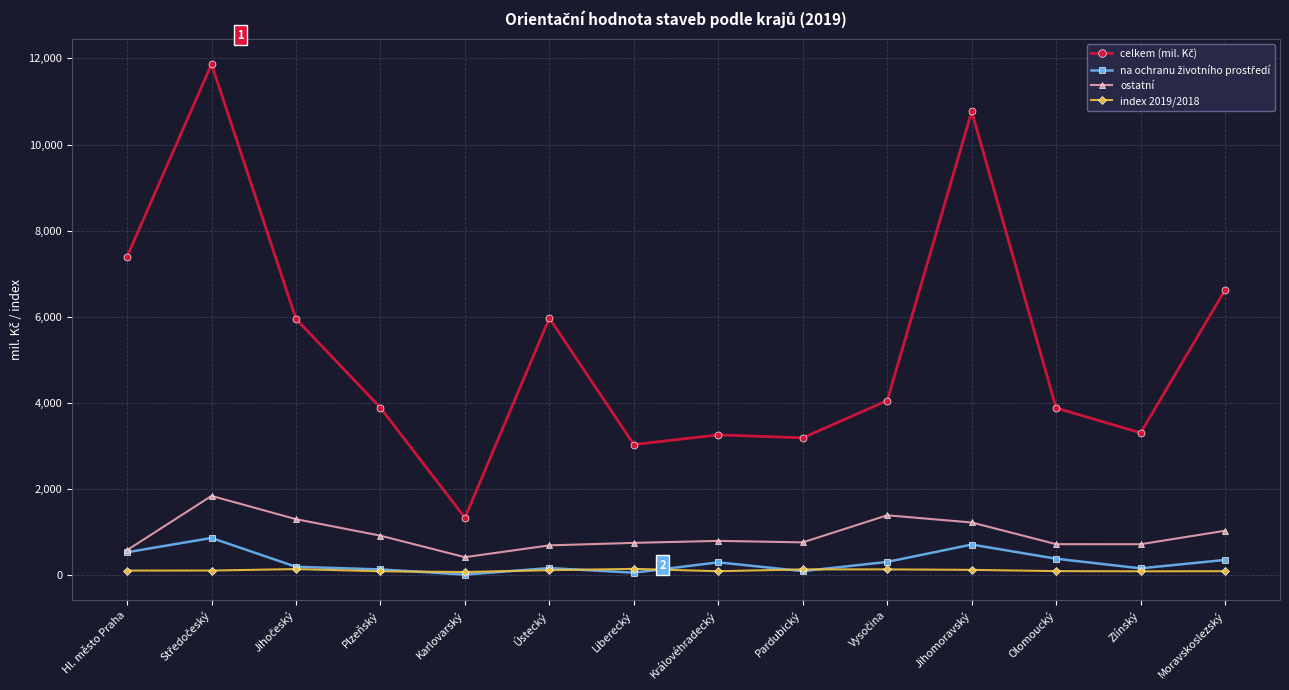

How many data points does each series have?

14